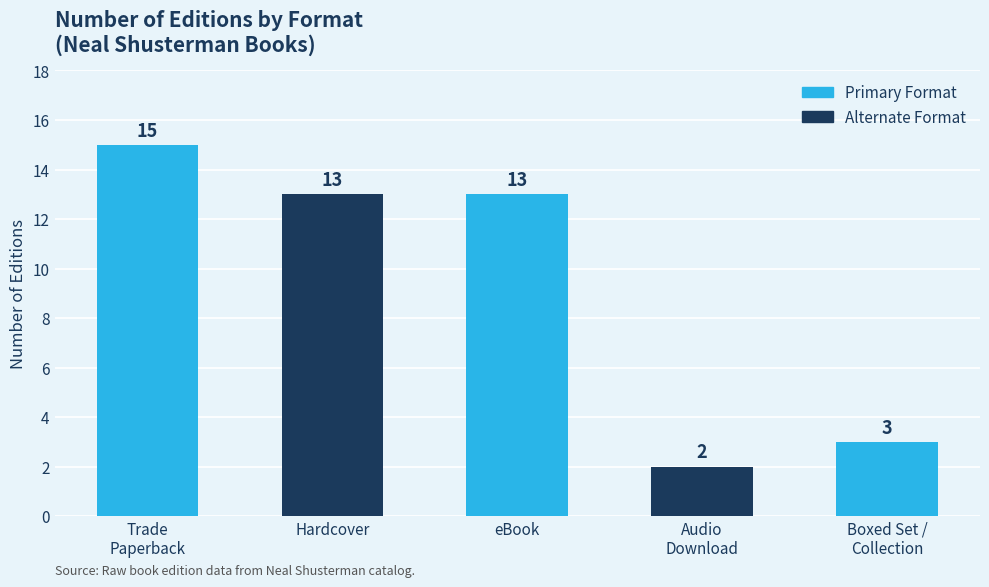

What is the sum of all values?

46